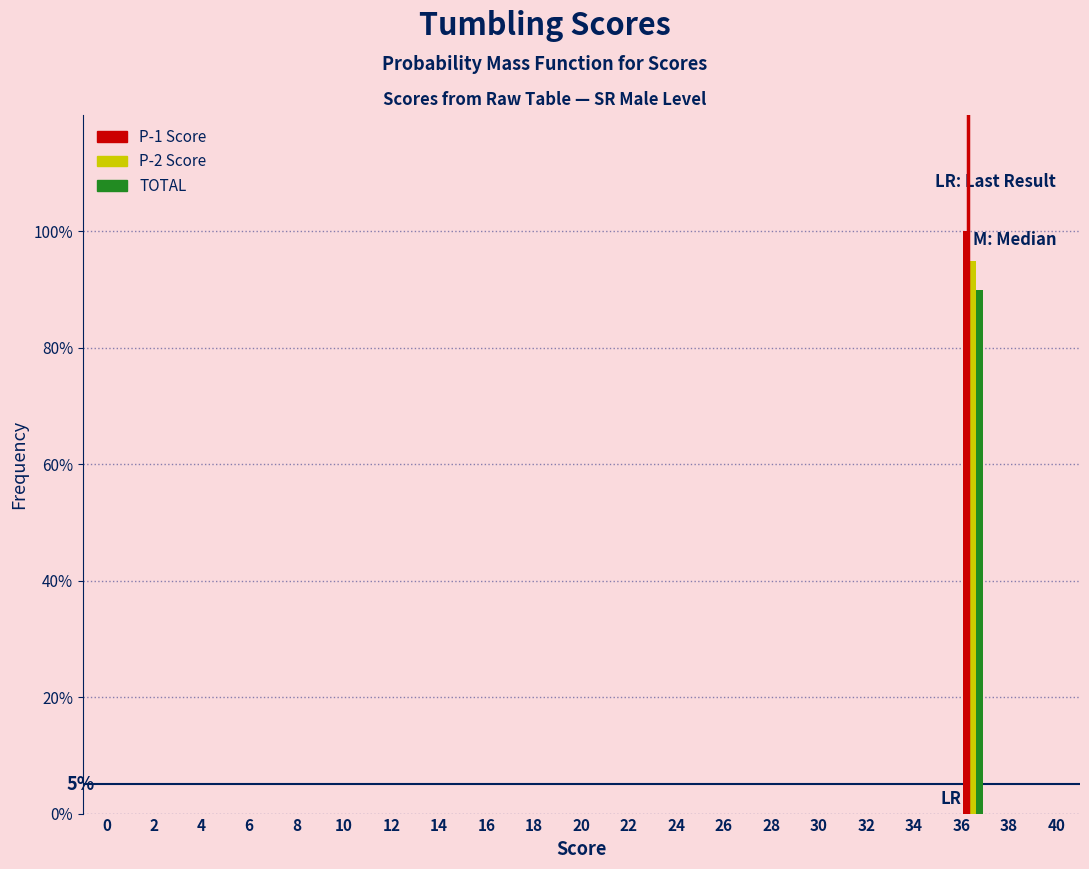

In the TOTAL series, which range on the x-axis has the tallest bar?

36 to 37